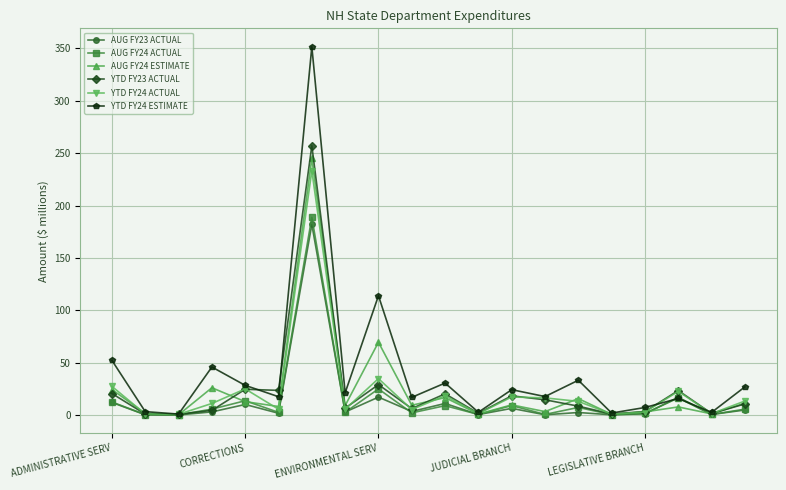

Which series has the largest total across all categories?

YTD FY24 ESTIMATE